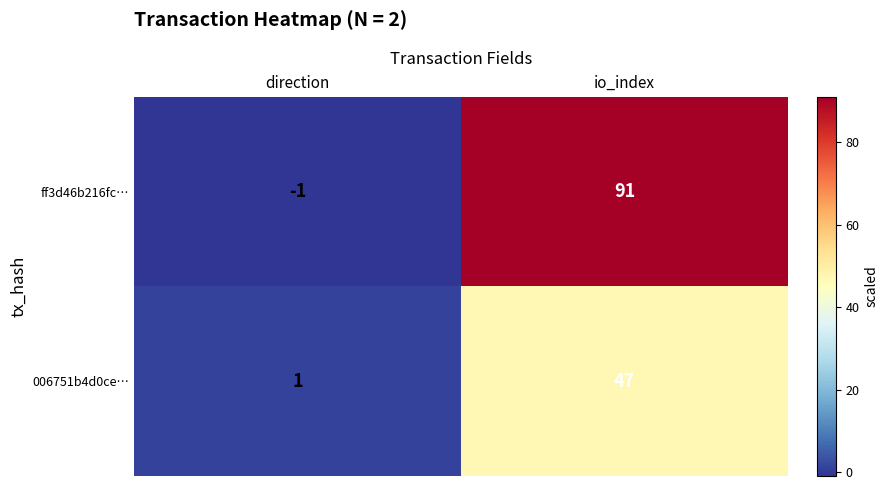

At which label is 006751b4d0ce… closest to 24?

direction